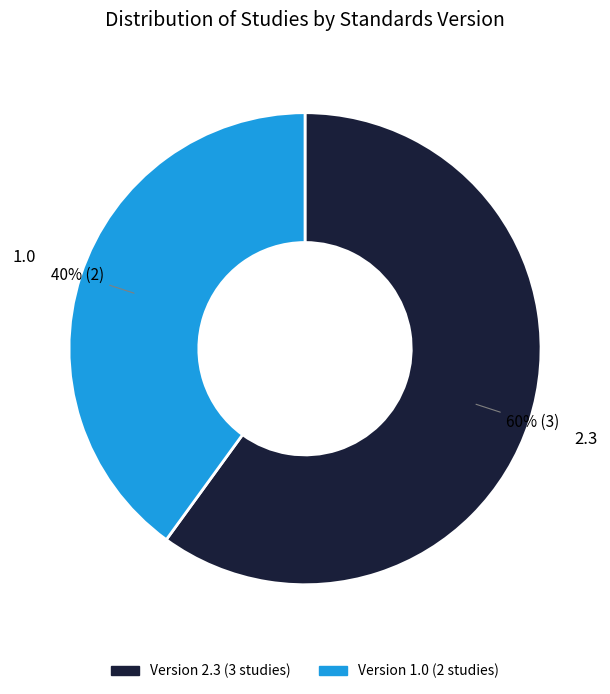

To the nearest percent, what is the average slice percentage?

50%